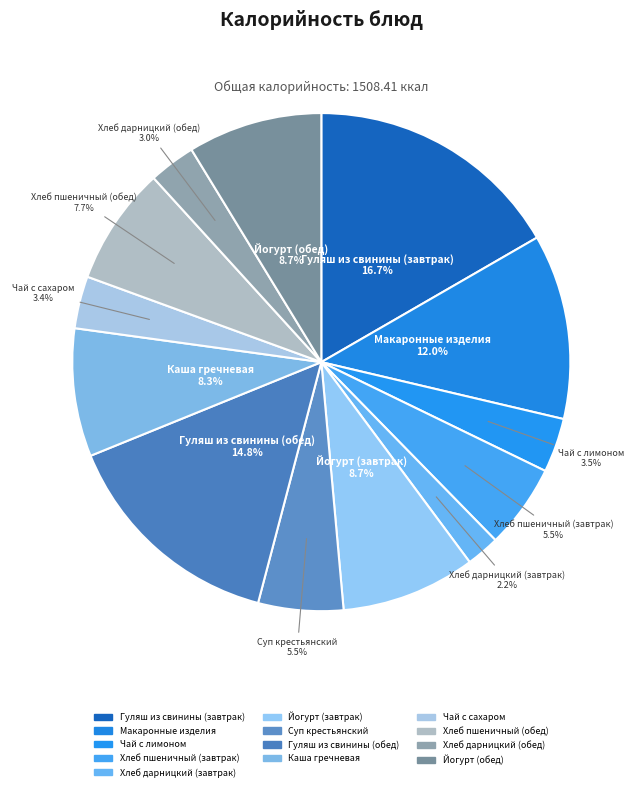

The Чай с лимоном slice represents 4% of the pie. True or false?

True